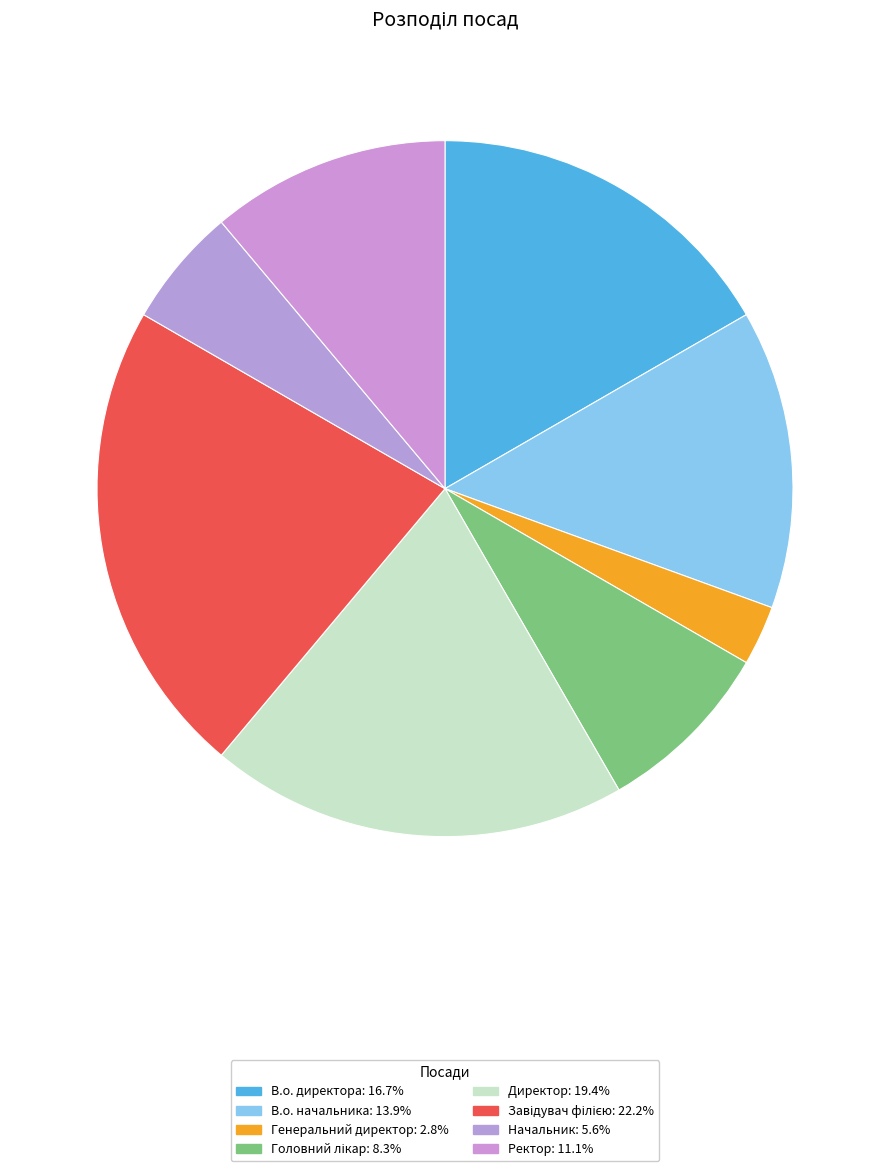

What percentage is NOT represented by Ректор?

88.9%